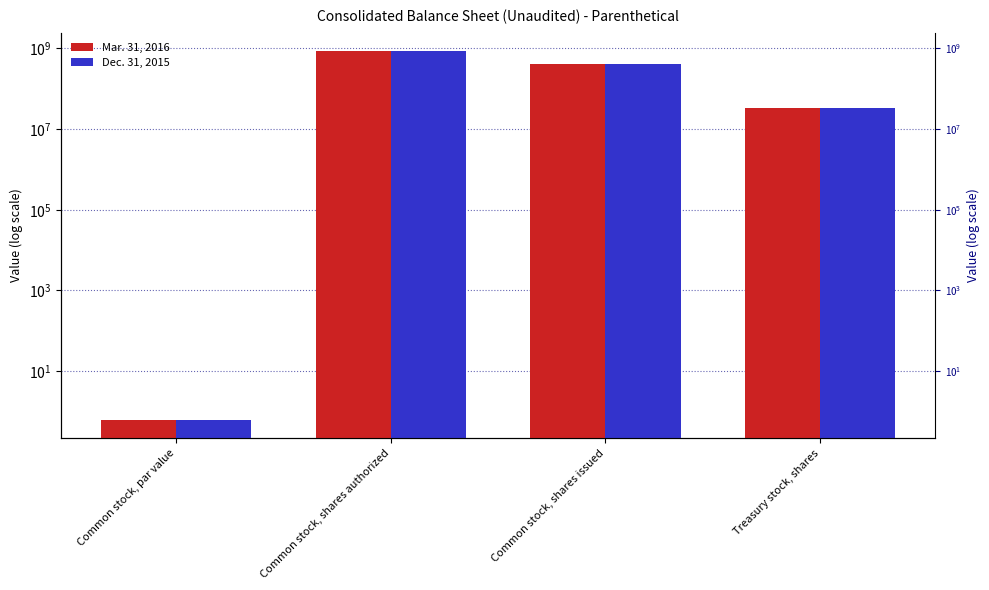

What is the label of the 1st bar from the left?

Common stock, par value